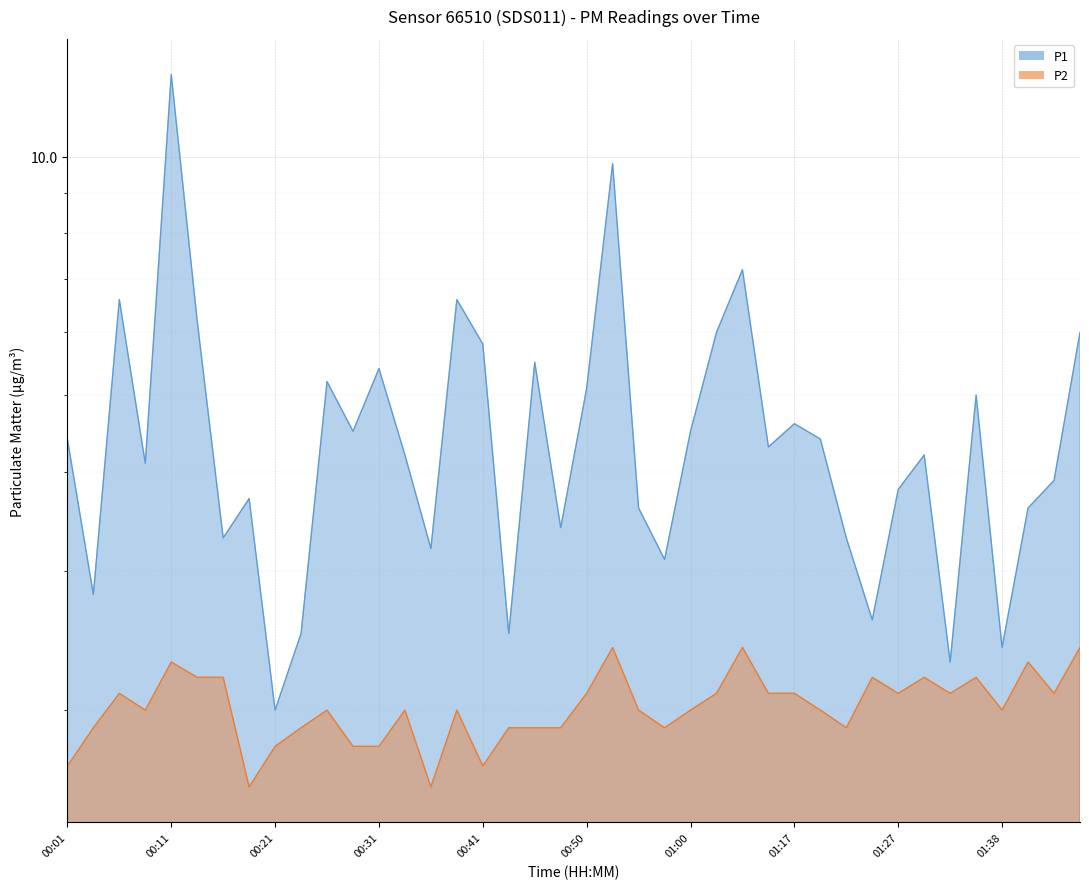

What position from the left is 00:43?

18